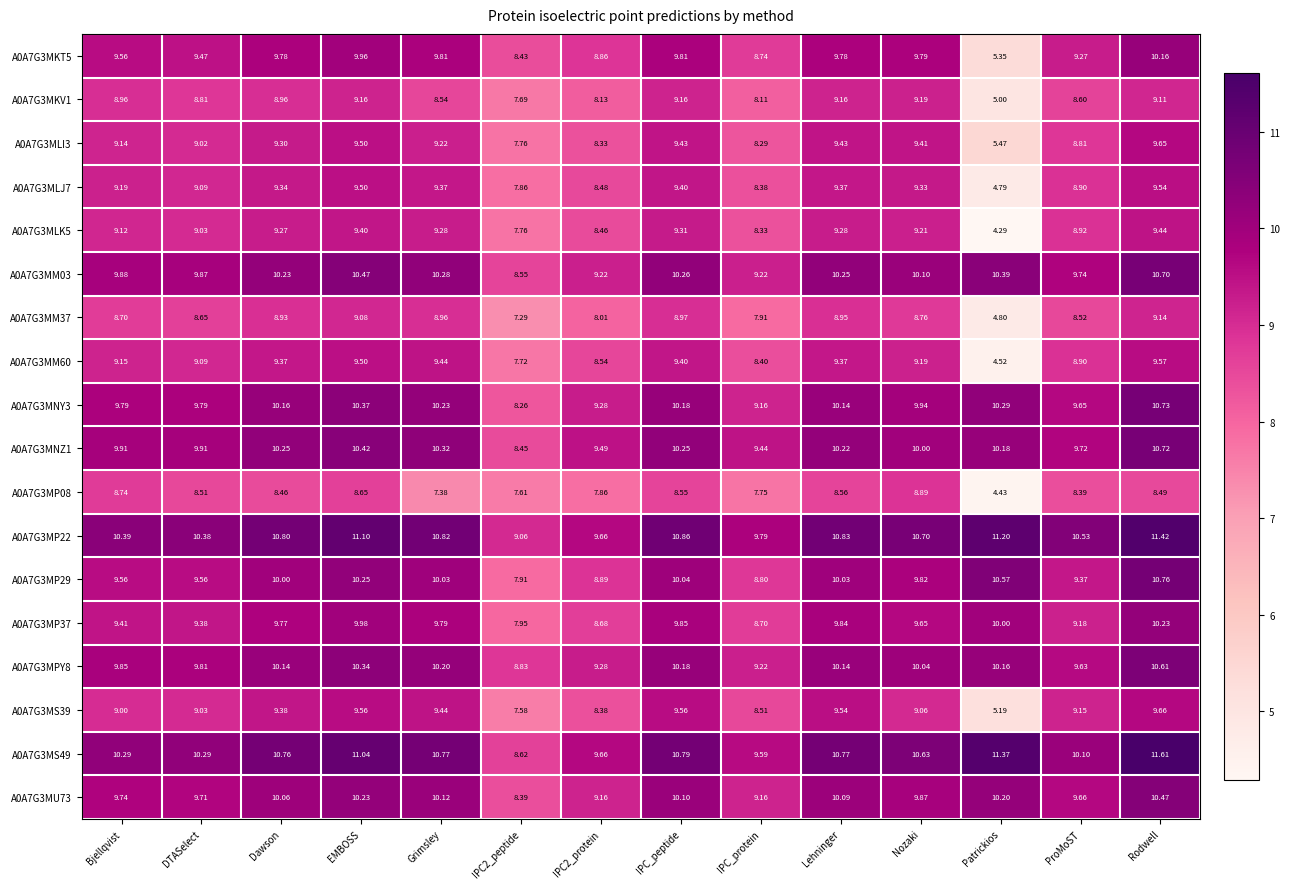

Between Bjellqvist and Lehninger, which series saw the biggest shift?

A0A7G3MS39